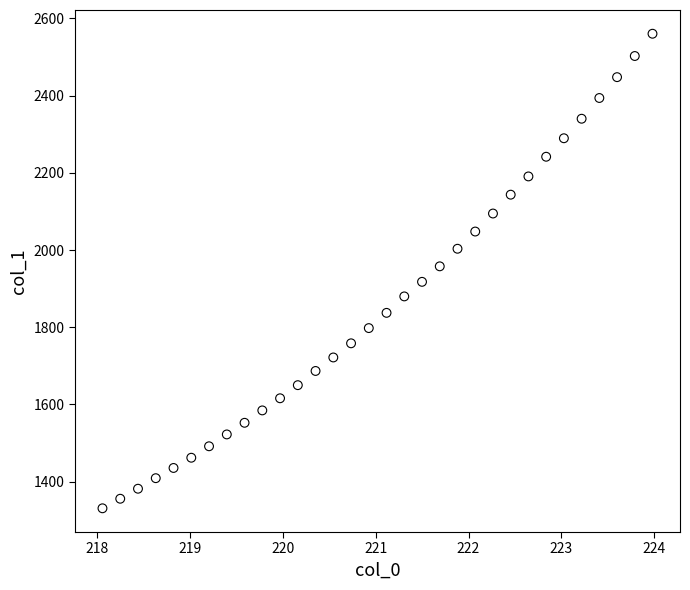

What is the range of Y values (max minus min)?

1229.3